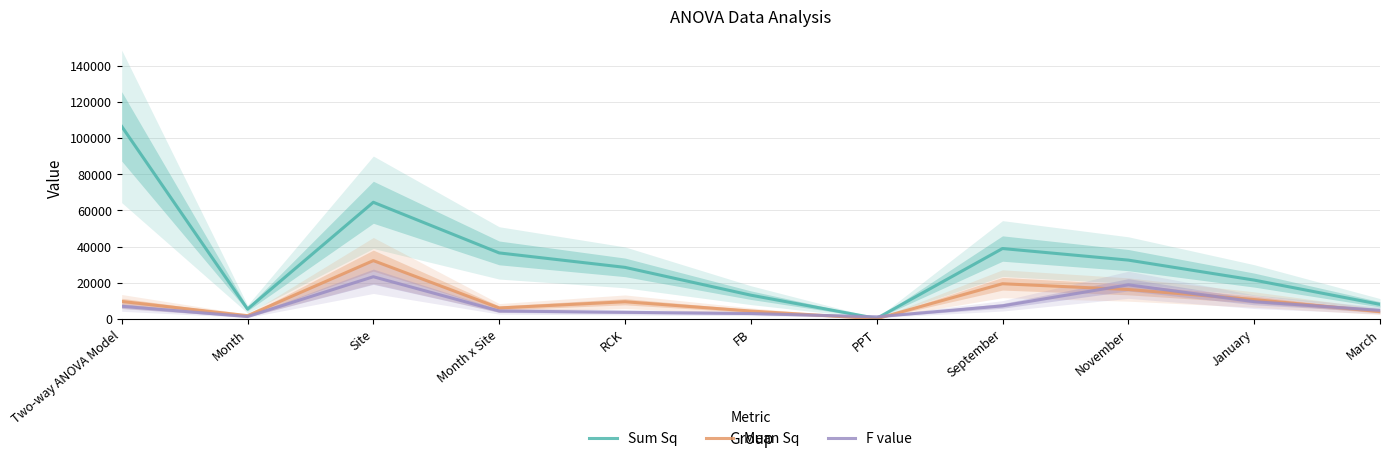

How many lines are shown in the chart?

3